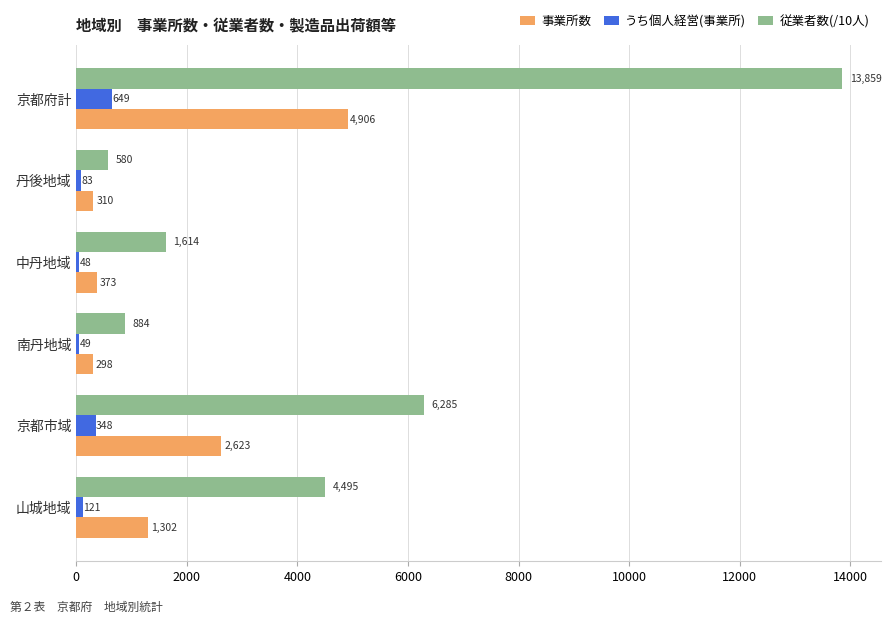

The うち個人経営(事業所) series shows 133.5 at 京都府計. True or false?

False